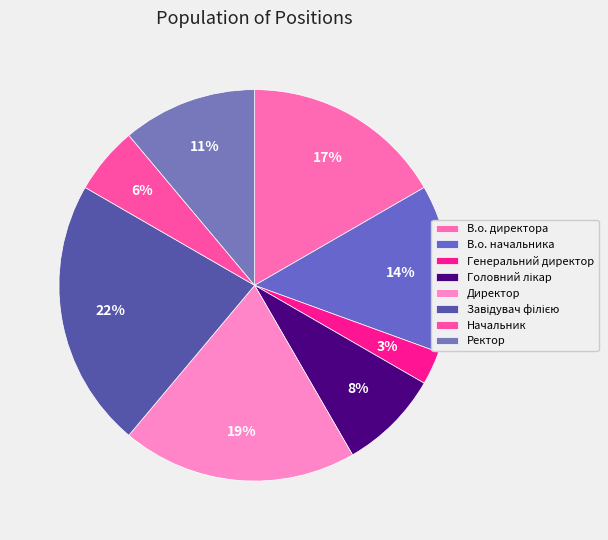

How many segments does this pie chart have?

8